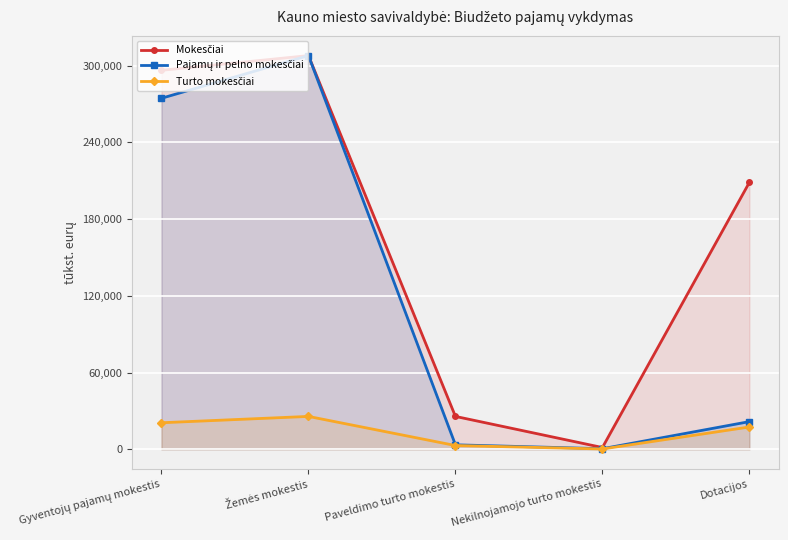

Count the number of data series in this chart.

3